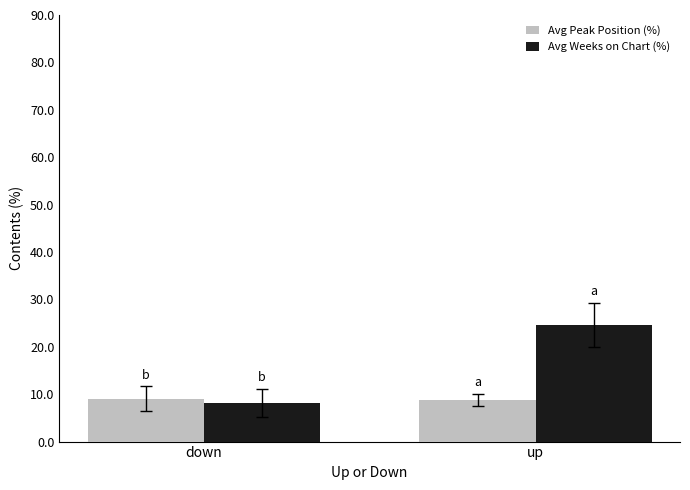

What is the difference between the Avg Peak Position (%) values at down and up?

0.2